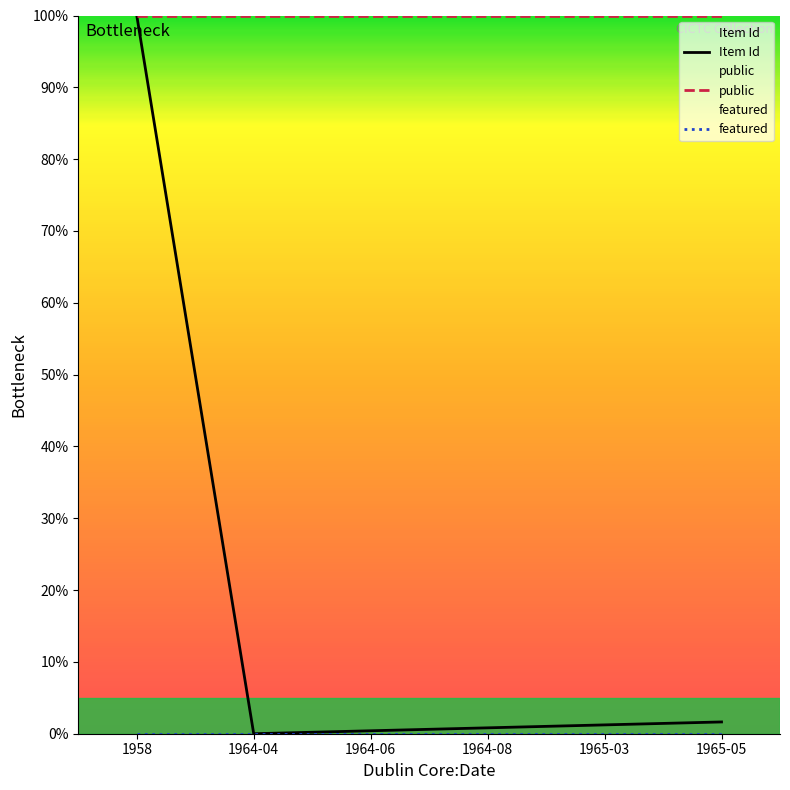

How many lines are shown in the chart?

3